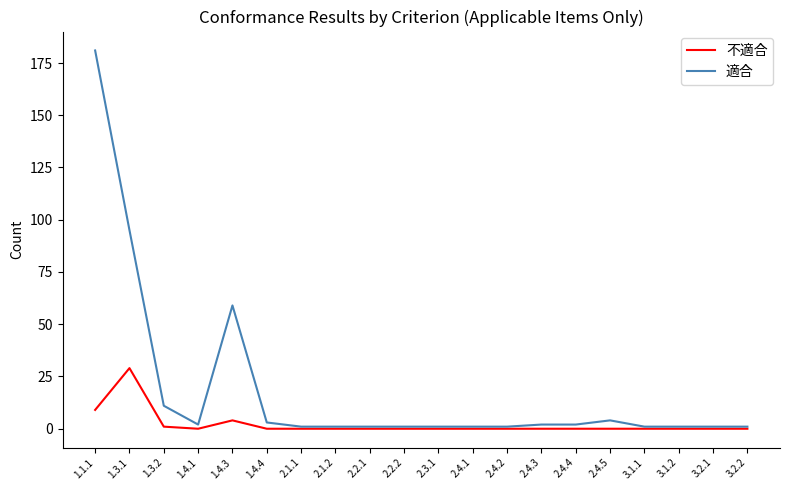

The 不適合 series shows 0 at 2.4.4. True or false?

True